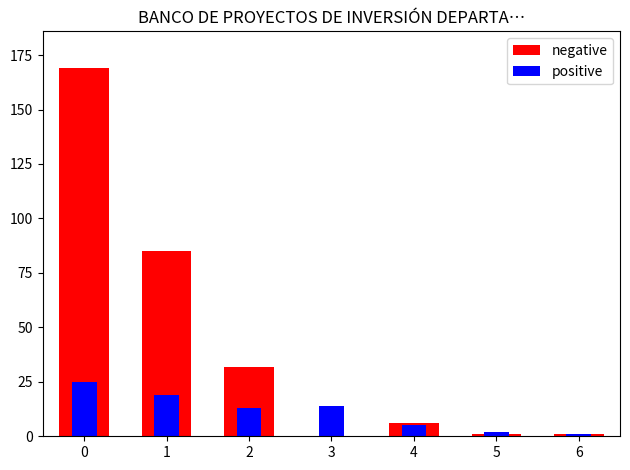

What is the value of the positive bar at the 4th from the left?

14